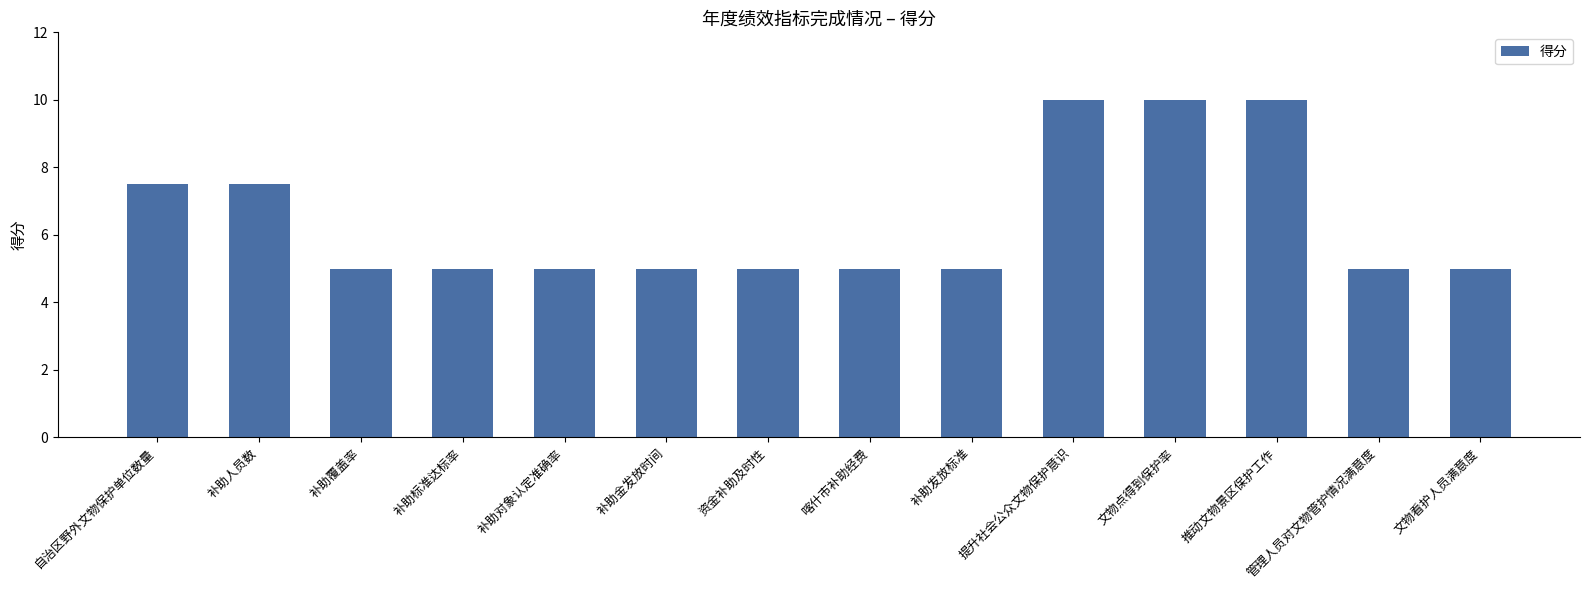

How many data points does each series have?

14